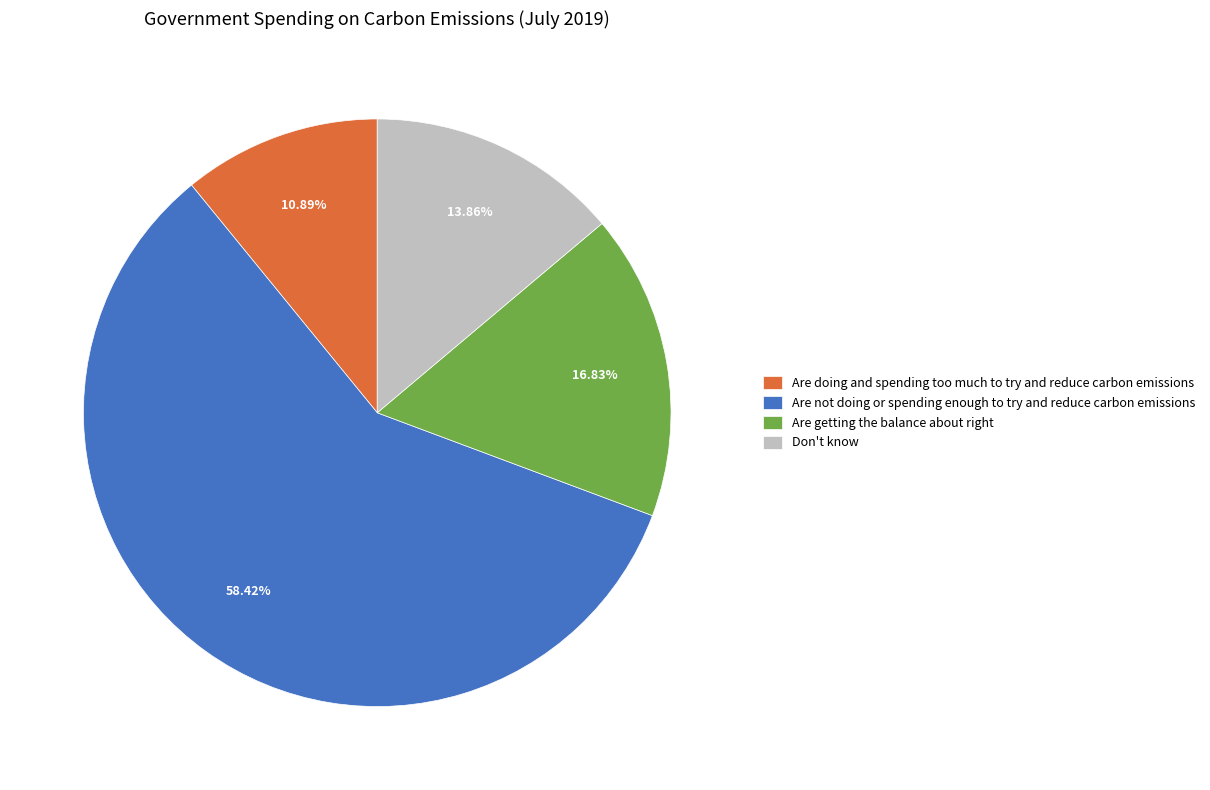

What is the smallest slice in the pie chart?

Are doing and spending too much to try and reduce carbon emissions